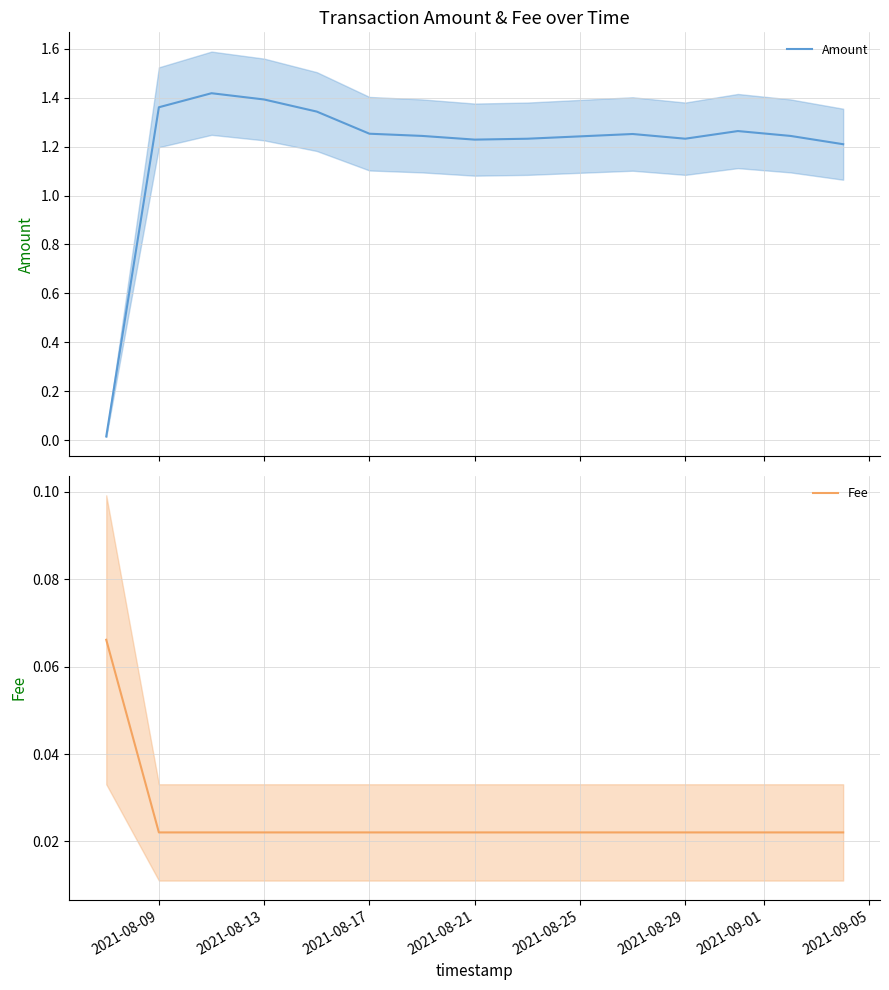

Reading left to right, what are all the values shown in this chart?

Amount: 0.0	1.4	1.4	1.4	1.3	1.3	1.2	1.2	1.2	1.3	1.2	1.3	1.2	1.2
Fee: 0.1	0.0	0.0	0.0	0.0	0.0	0.0	0.0	0.0	0.0	0.0	0.0	0.0	0.0